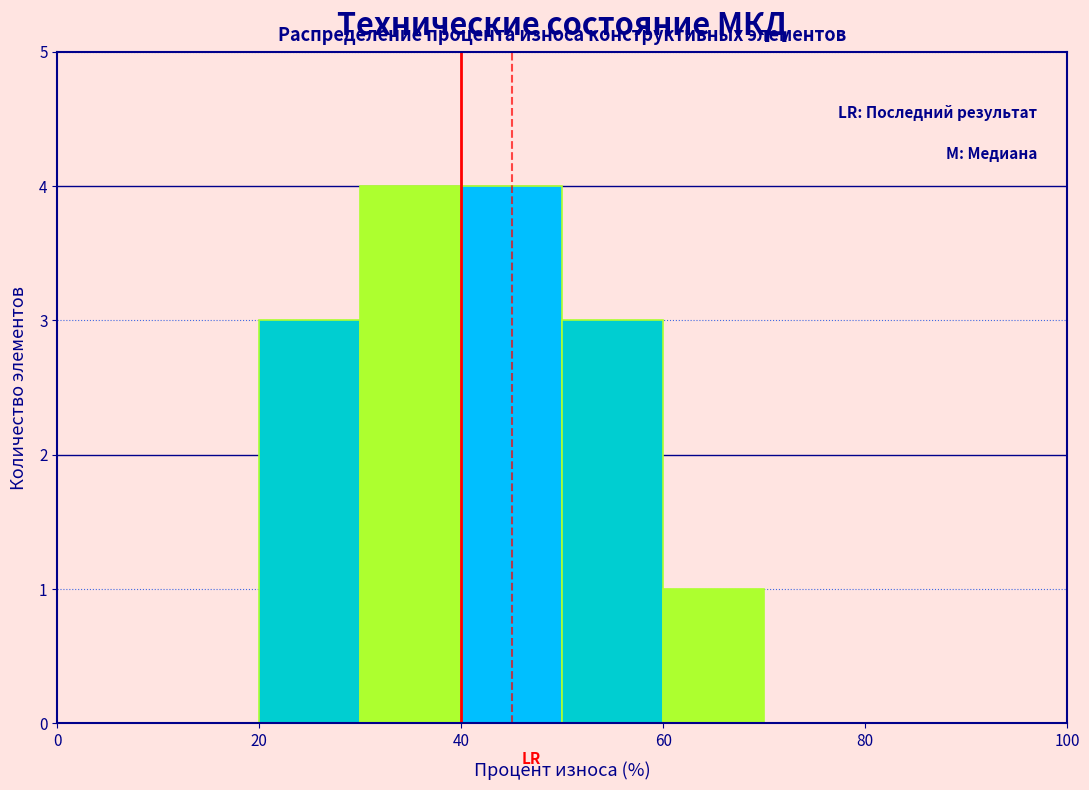

What is the height of the bar covering 20 to 30 on the x-axis? The values are not printed on the chart, so give them approximately, as read against the axis.

3